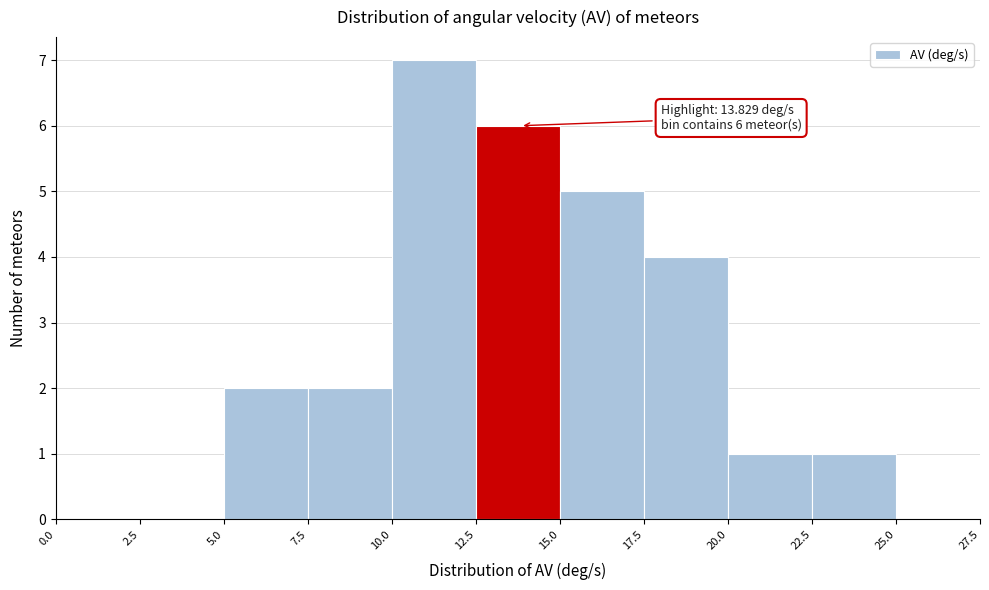

Which range on the x-axis has the tallest bar?

10.0 to 12.5